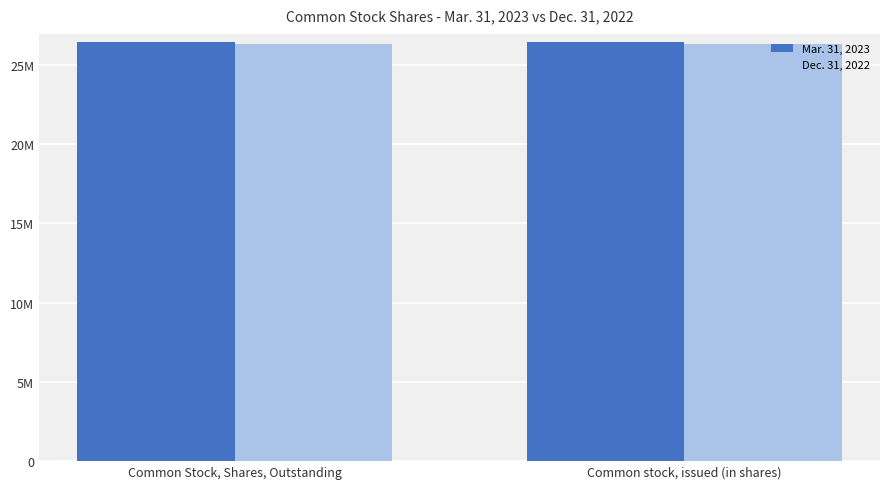

Rank the series by their maximum value, from highest to lowest.

Mar. 31, 2023, Dec. 31, 2022